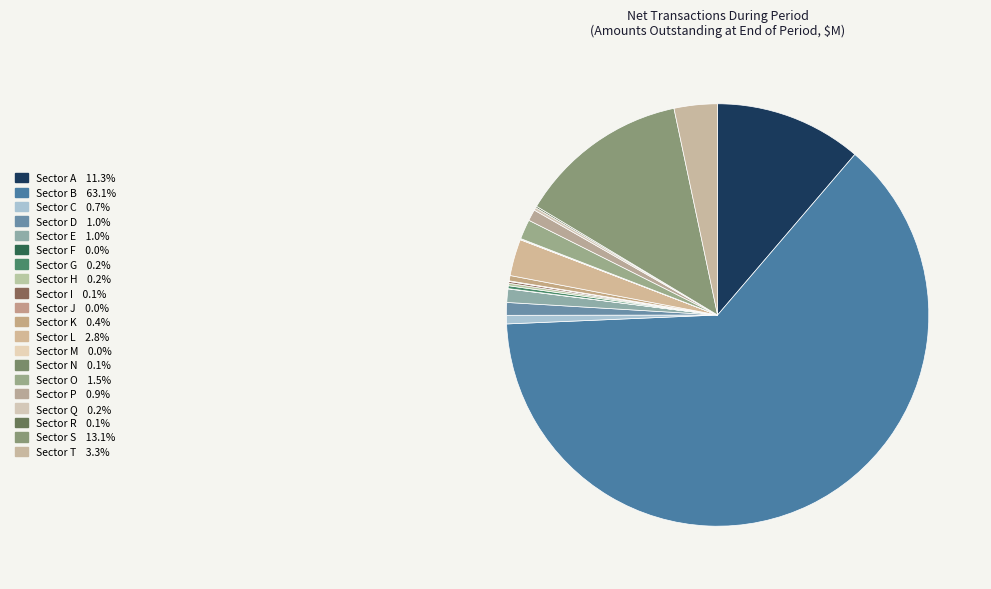

How many segments does this pie chart have?

20